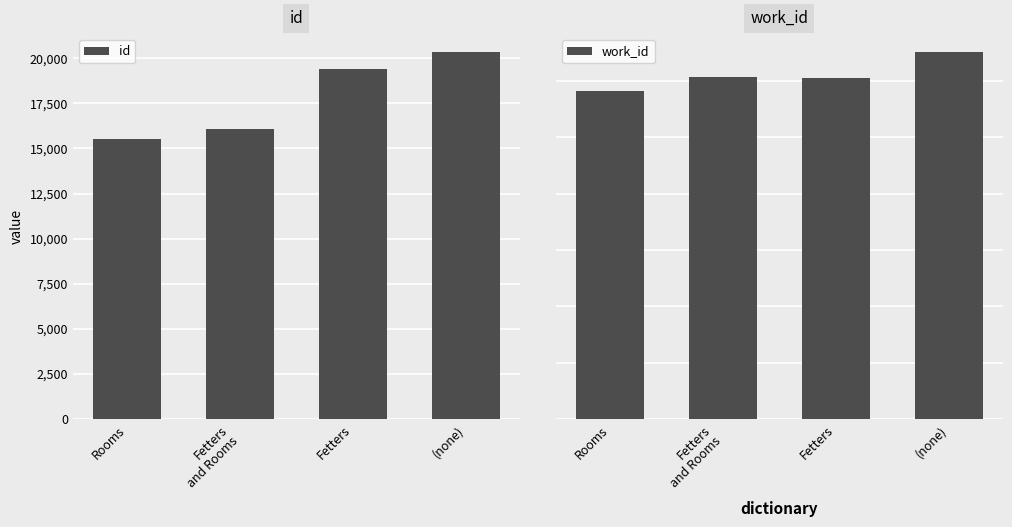

Is it true that work_id equals 8271 at Fetters?

False